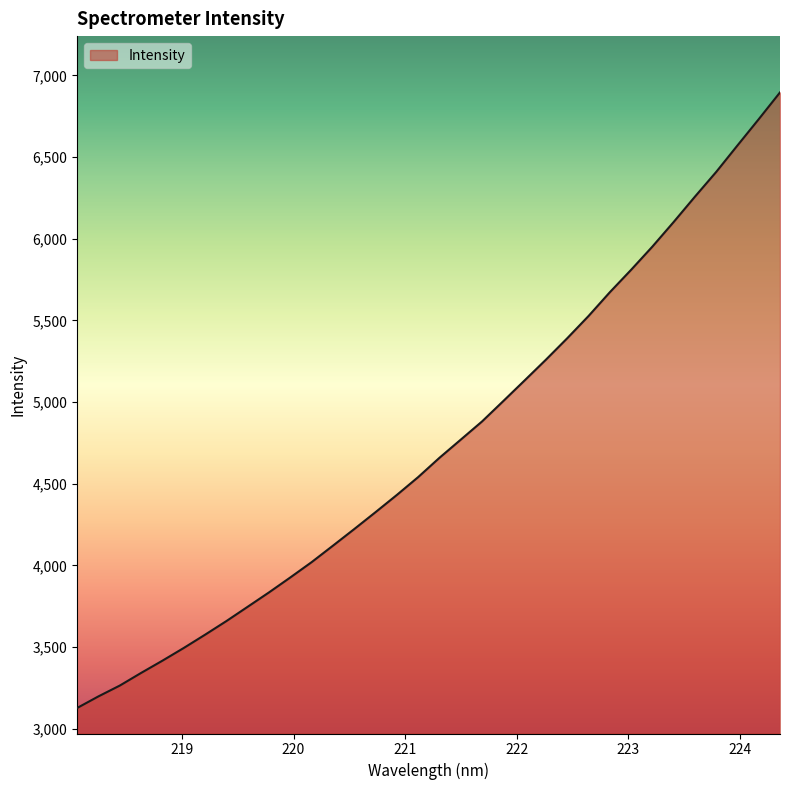

What is the greatest value displayed?

6896.0